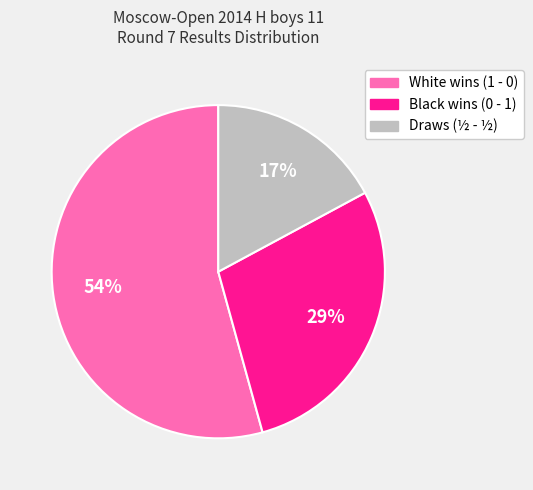

Which slice is the largest?

White wins (1 - 0)